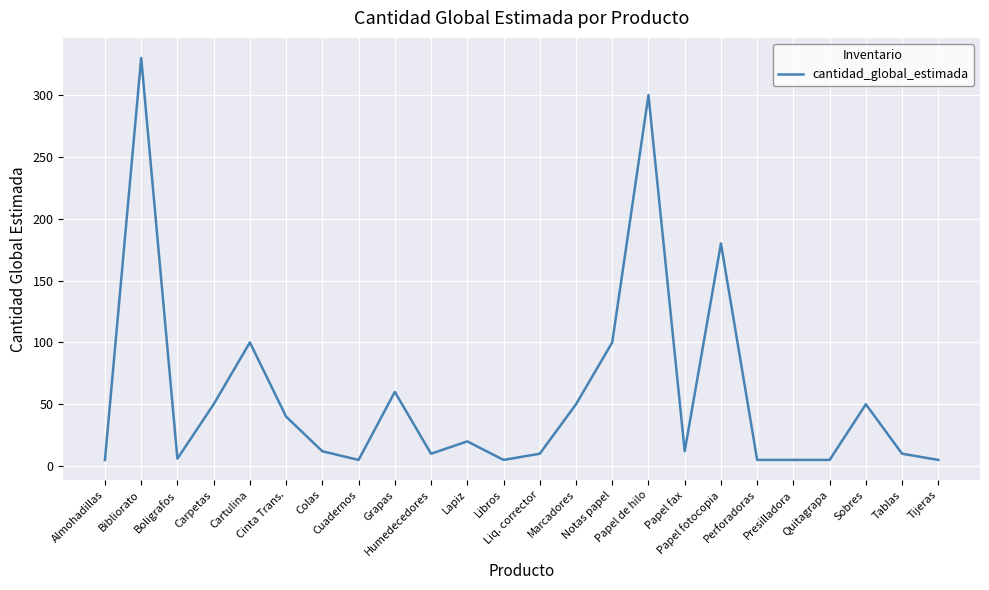

Which has a higher value, Carpetas or Boligrafos?

Carpetas